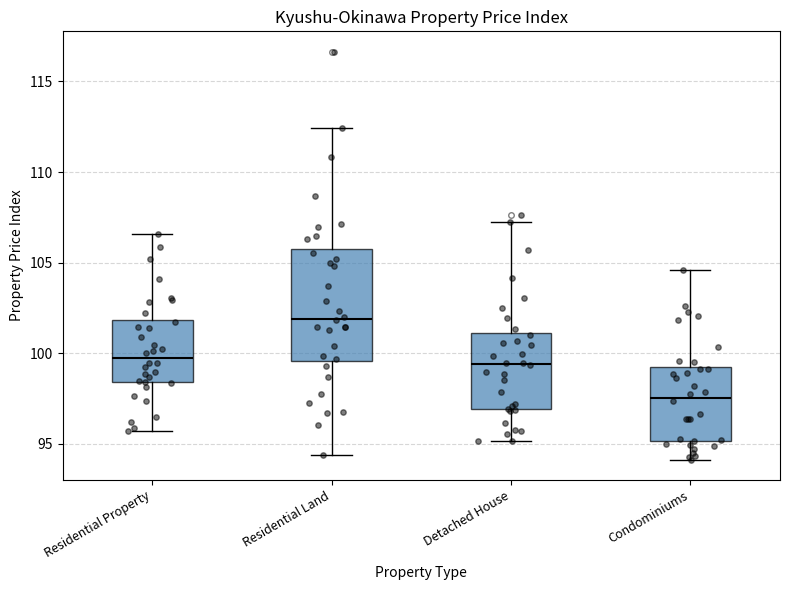

Which box's median line is the highest?

Residential Land